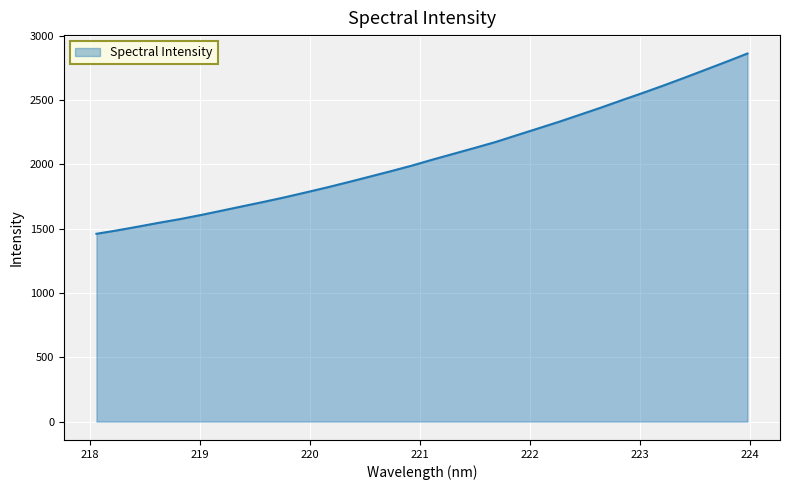

What is the smallest value displayed?

1460.6